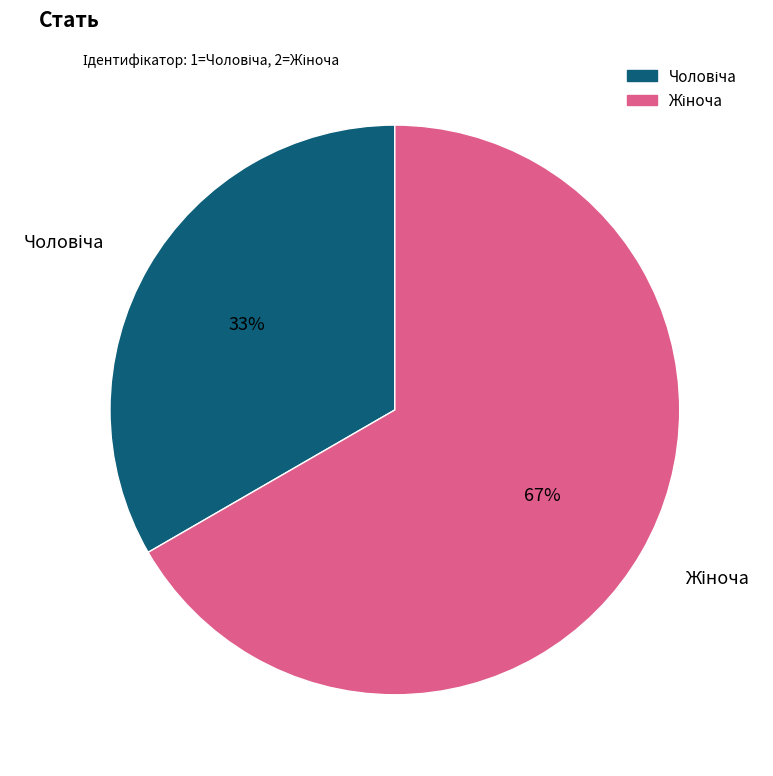

Does any single category account for the majority?

Yes